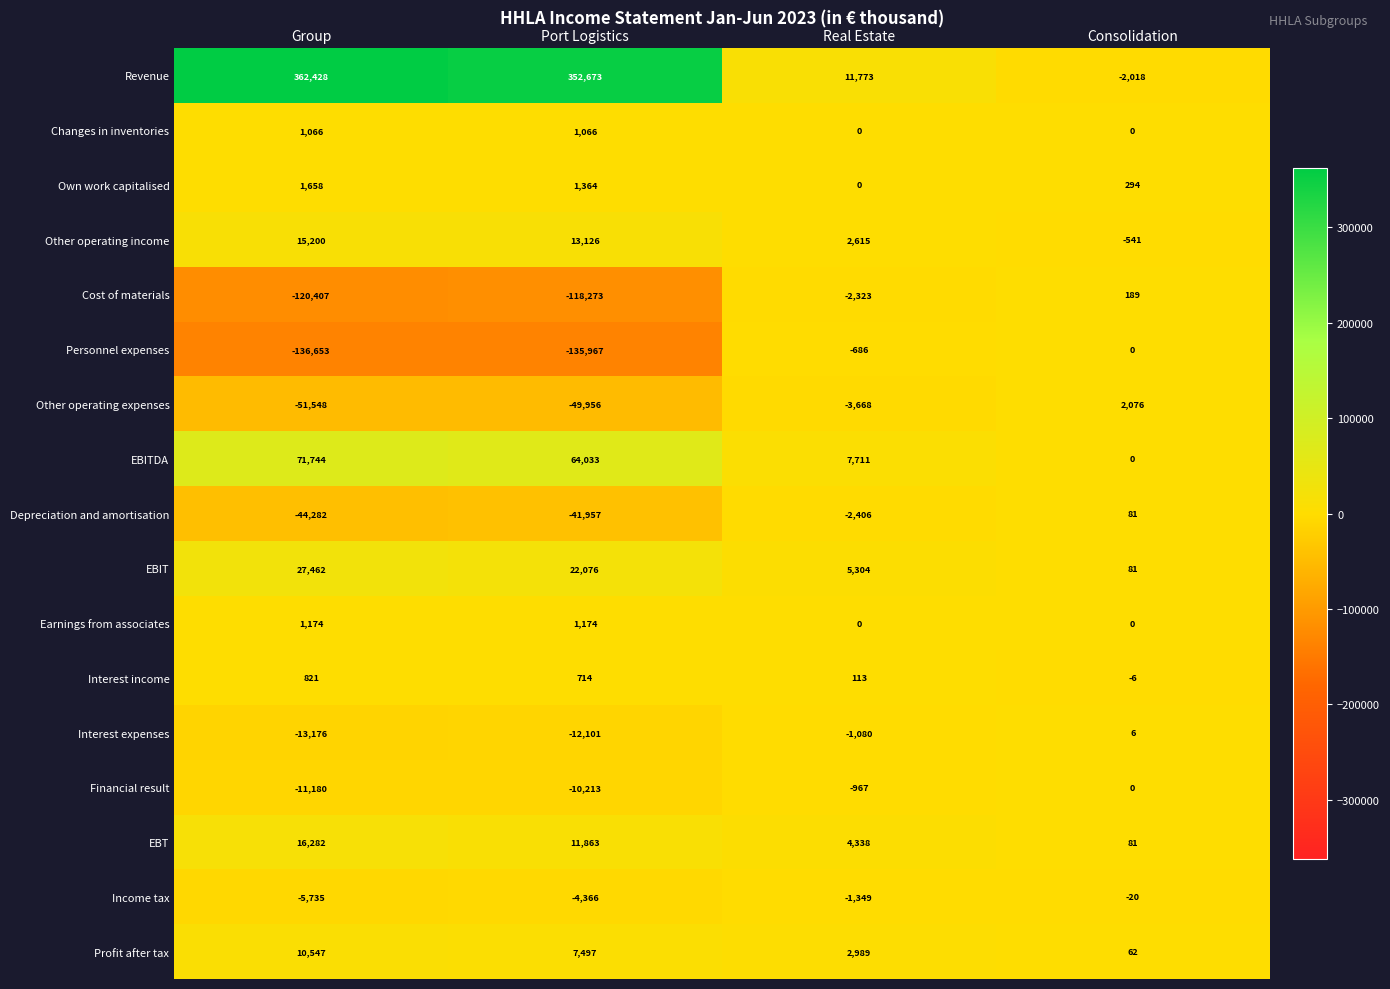

How many values in the Depreciation and amortisation series are below -2406?

2